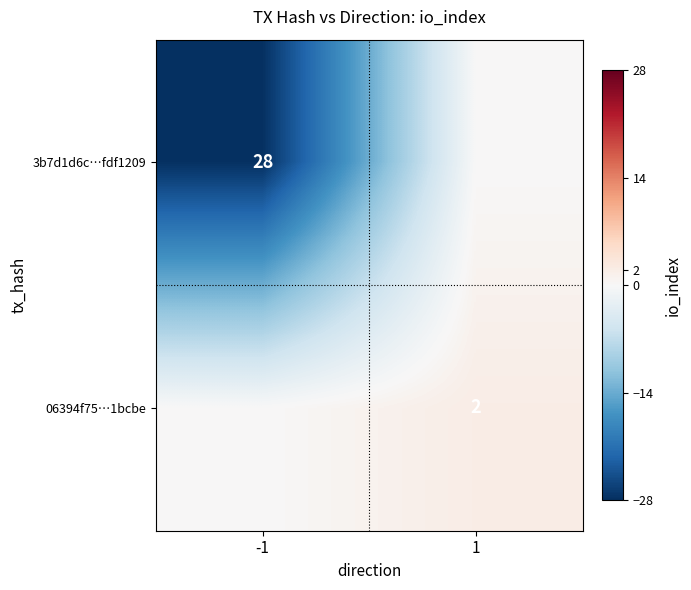

The value of 06394f75…1bcbe at 1 is 0. True or false?

False